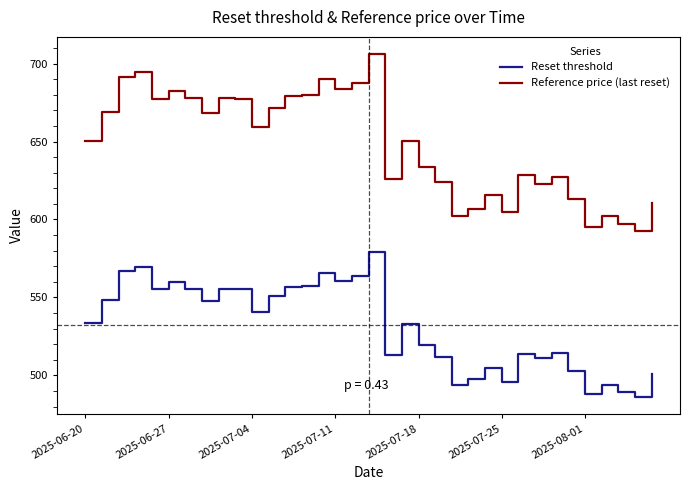

True or false: Reference price (last reset) and Reset threshold cross at least once.

False